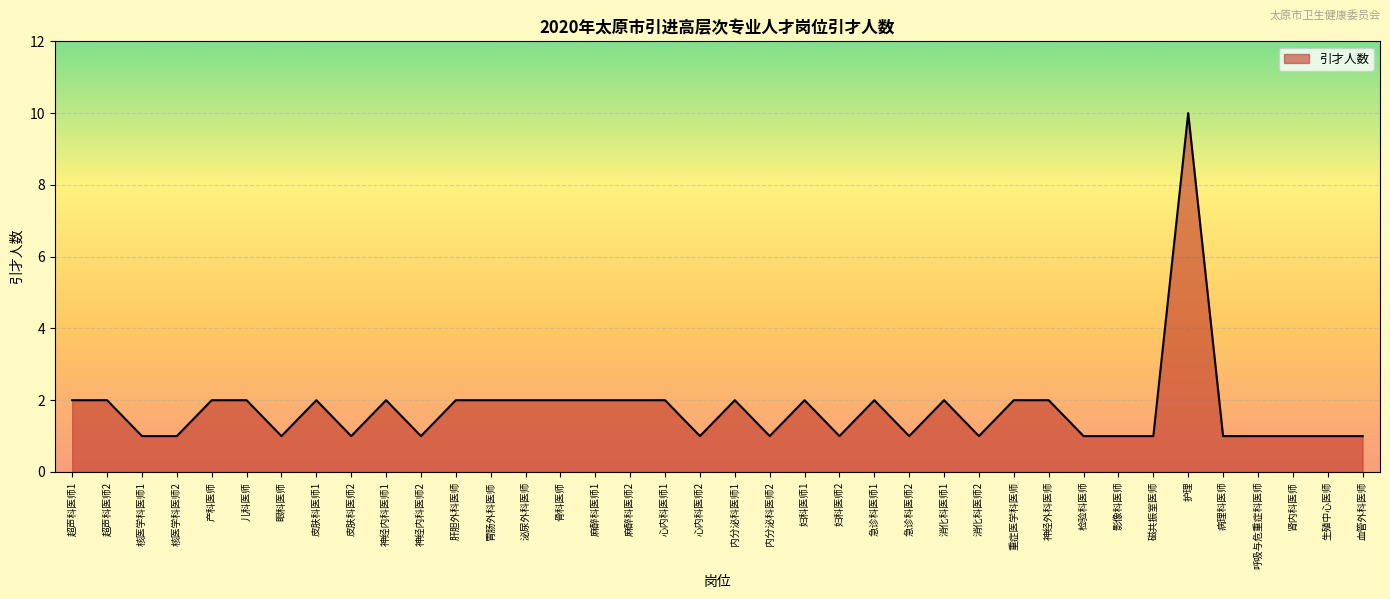

What is the smallest value displayed?

1